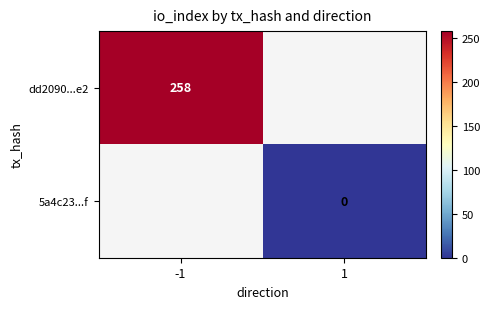

True or false: dd2090...e2 has a value of 415 at -1.

False